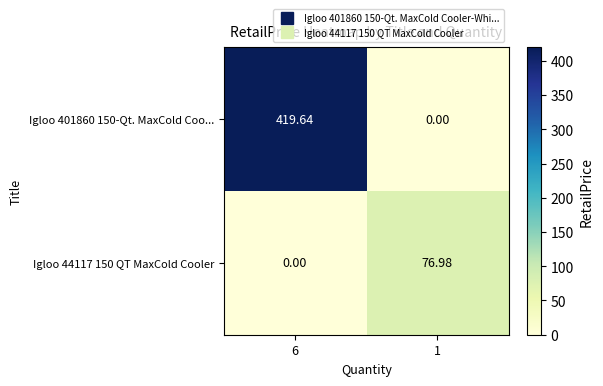

Is the value of Igloo 401860 150-Qt. MaxCold Coo... at 6 greater than the value of Igloo 44117 150 QT MaxCold Cooler at 6?

Yes